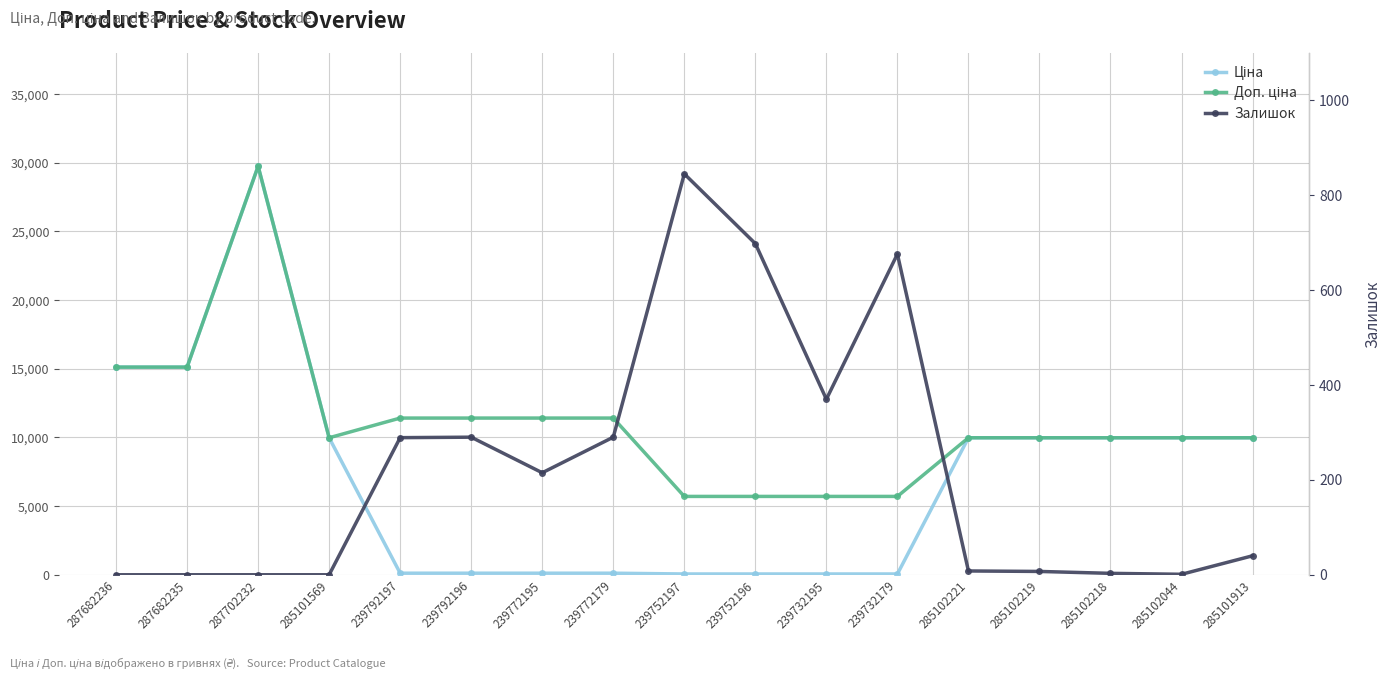

Read the Залишок value at 285101913.

40.0